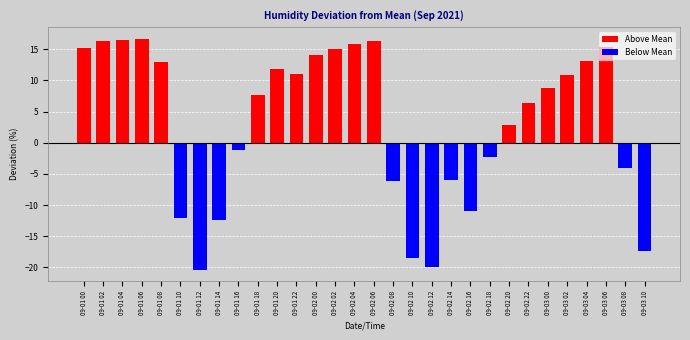

Rank the categories by Above Mean value from highest to lowest.

09-01 06, 09-01 04, 09-01 02, 09-02 06, 09-02 04, 09-03 06, 09-01 00, 09-02 02, 09-02 00, 09-03 04, 09-01 08, 09-01 20, 09-01 22, 09-03 02, 09-03 00, 09-01 18, 09-02 22, 09-02 20, 09-01 10, 09-01 12, 09-01 14, 09-01 16, 09-02 08, 09-02 10, 09-02 12, 09-02 14, 09-02 16, 09-02 18, 09-03 08, 09-03 10